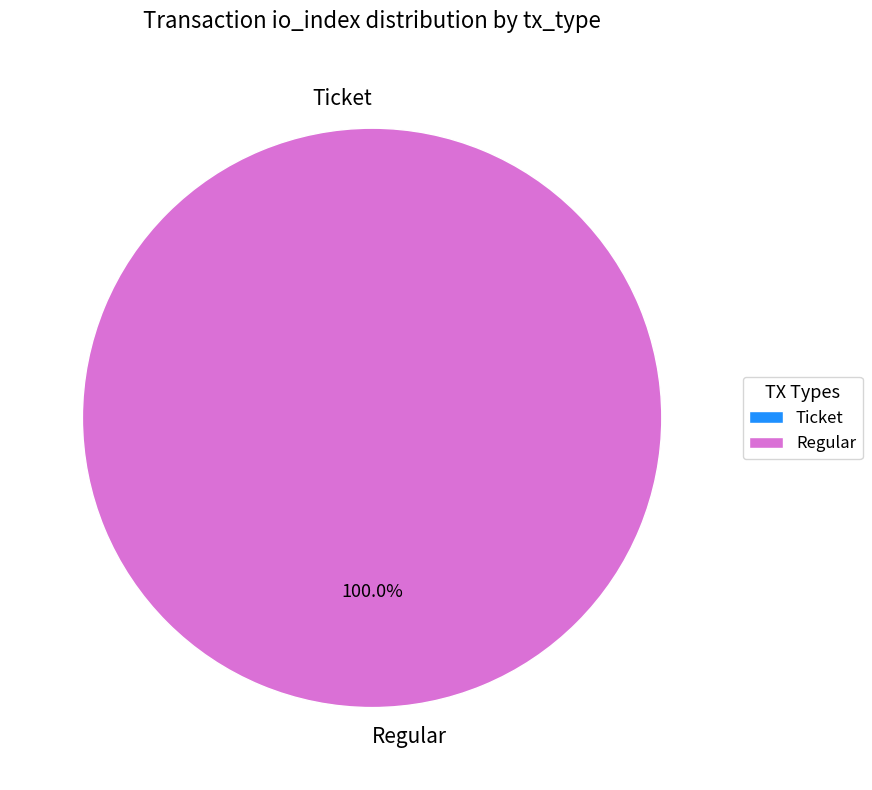

What is the majority slice?

Regular